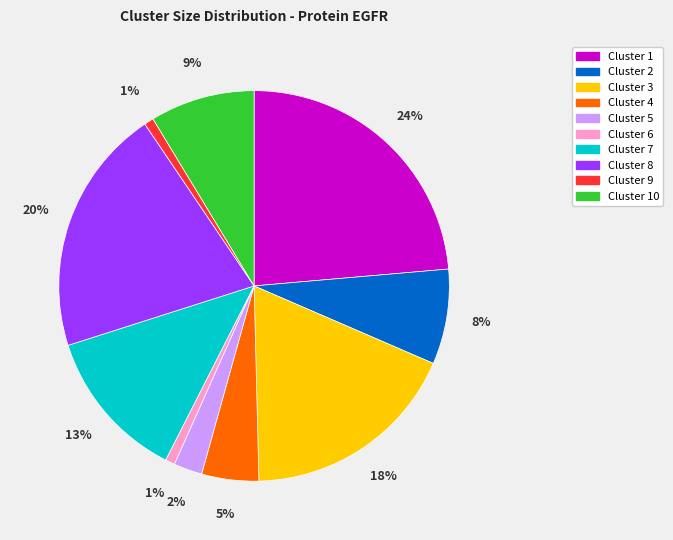

How many segments does this pie chart have?

10